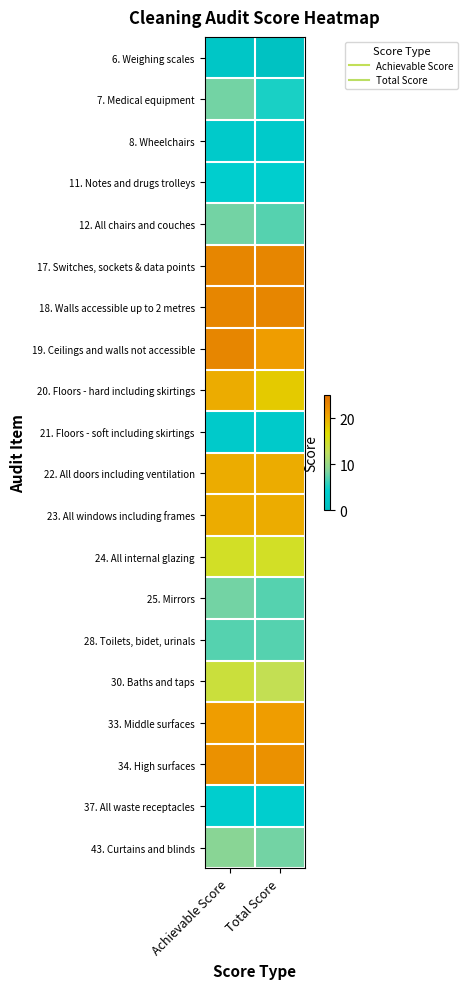

List the series in order of their peak value, highest first.

17. Switches, sockets & data points, 18. Walls accessible up to 2 metres, 19. Ceilings and walls not accessible, 34. High surfaces, 33. Middle surfaces, 20. Floors - hard including skirtings, 22. All doors including ventilation, 23. All windows including frames, 24. All internal glazing, 30. Baths and taps, 43. Curtains and blinds, 7. Medical equipment, 12. All chairs and couches, 25. Mirrors, 28. Toilets, bidet, urinals, 11. Notes and drugs trolleys, 37. All waste receptacles, 8. Wheelchairs, 21. Floors - soft including skirtings, 6. Weighing scales